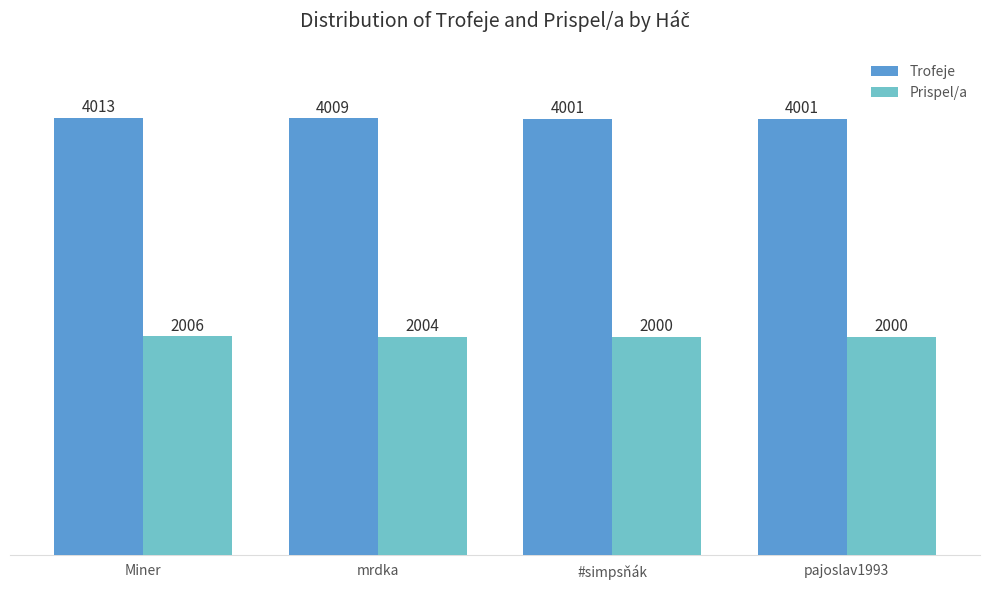

Which series has the largest range (max minus min)?

Trofeje